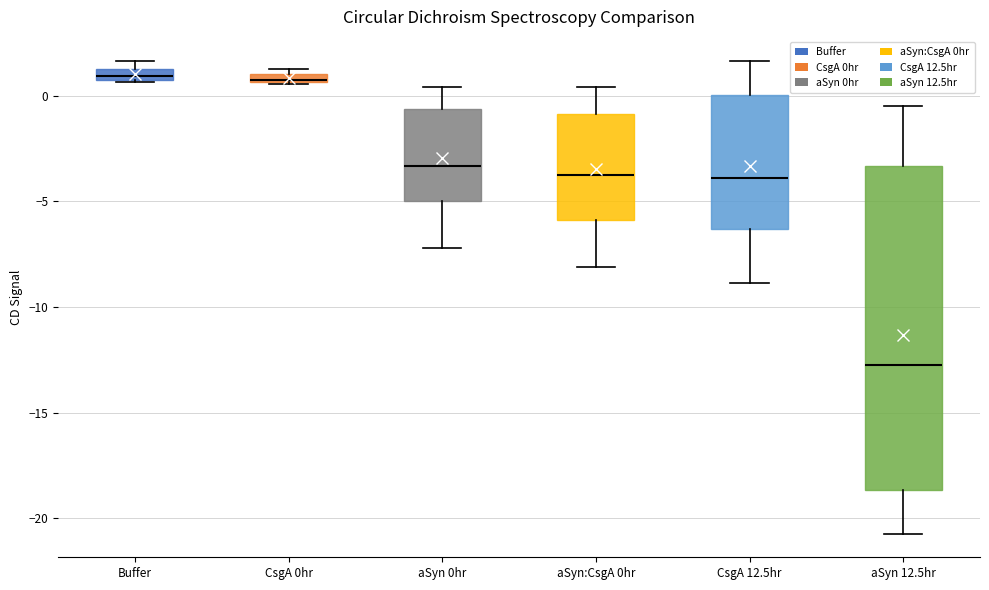

Where is the lower edge of the box for Buffer on the y-axis? The values are not printed on the chart, so give them approximately, as read against the axis.

1.0